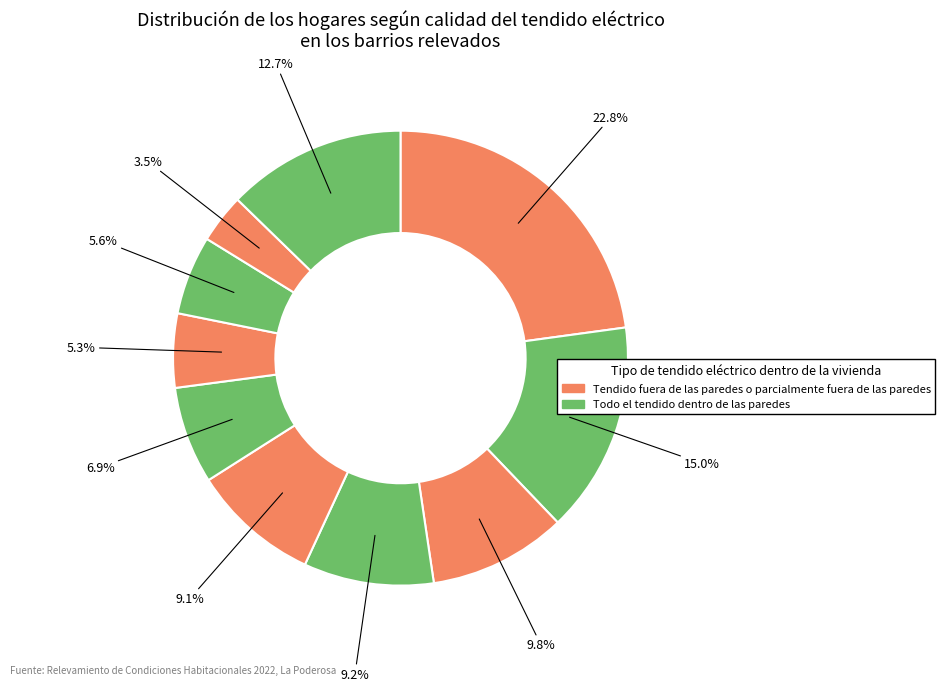

Count the number of slices in the pie.

10